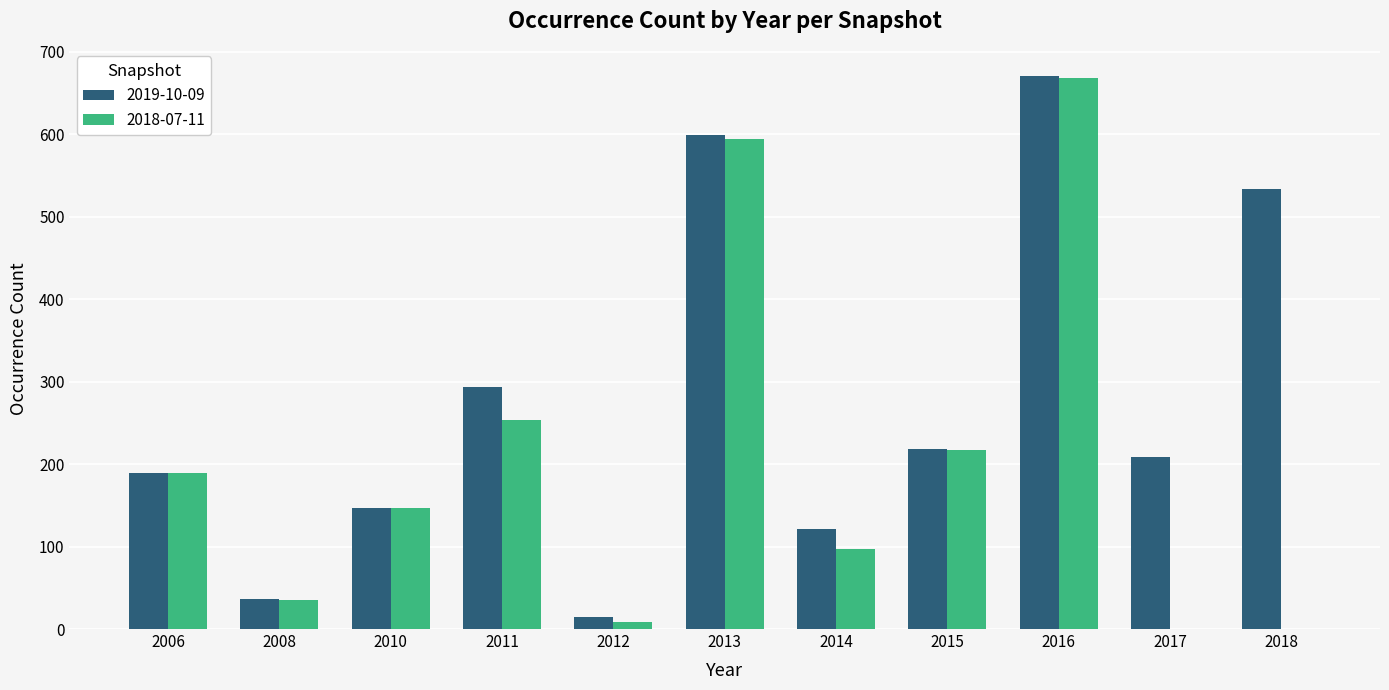

Is it true that 2018-07-11 equals 217 at 2015?

True